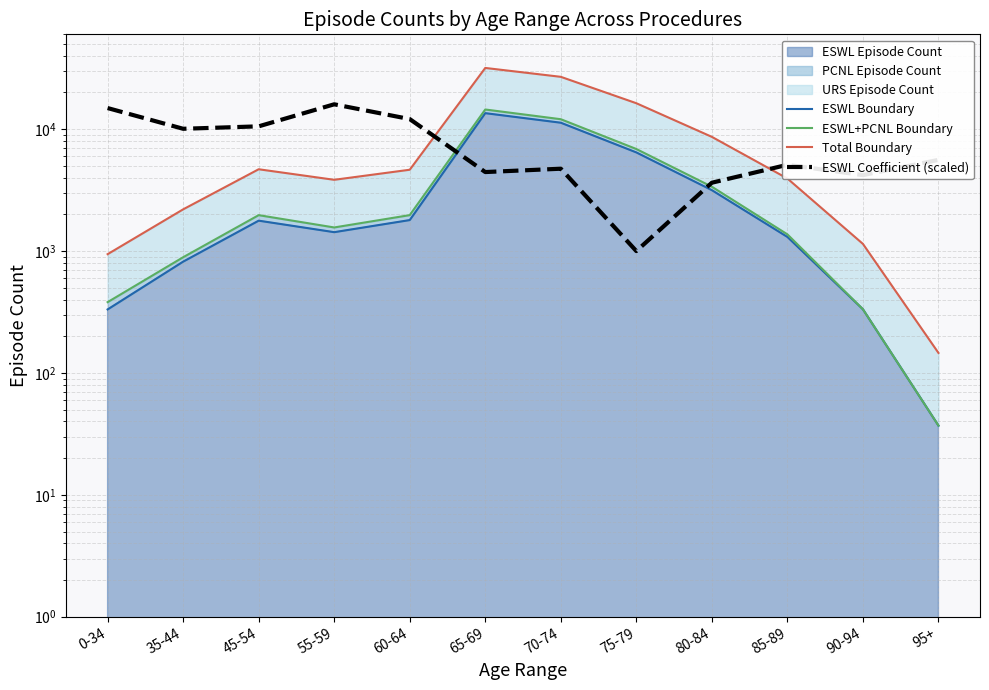

Which series has the widest spread of values?

Total Boundary